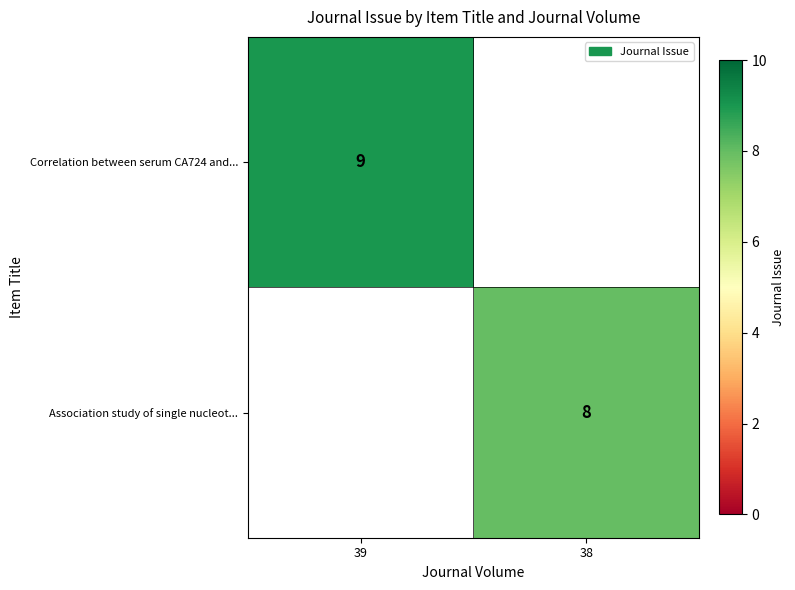

The value of Correlation between serum CA724 and... at 39 is 9. True or false?

True